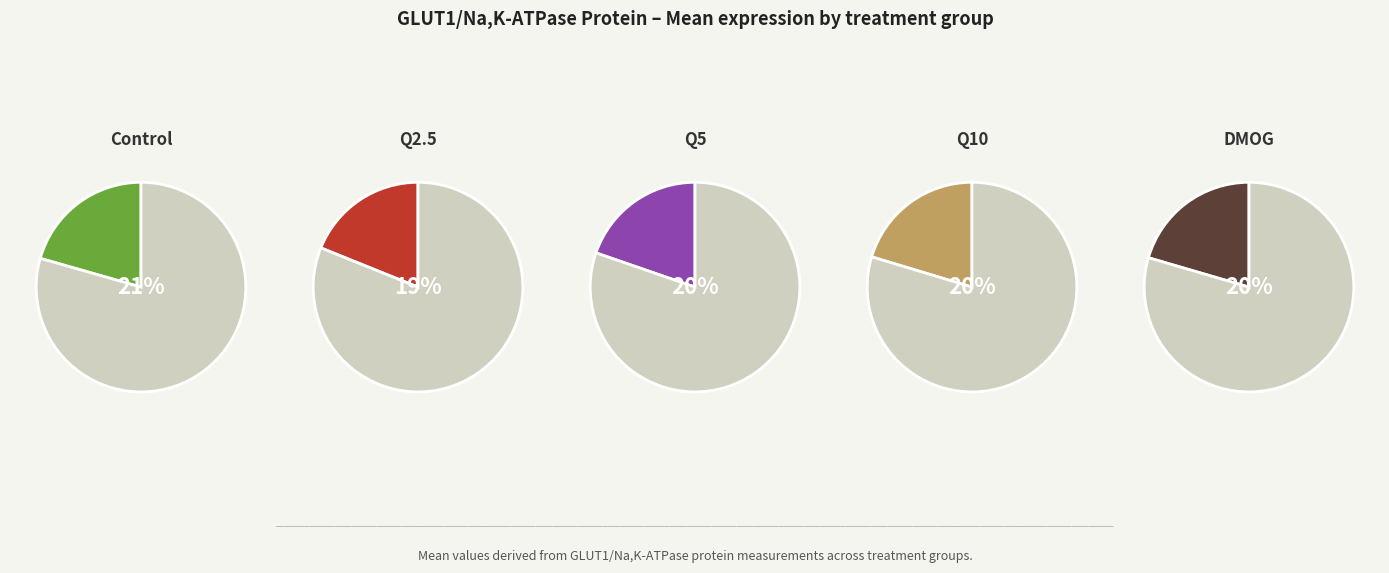

Is it true that Control is 35% of the pie?

False